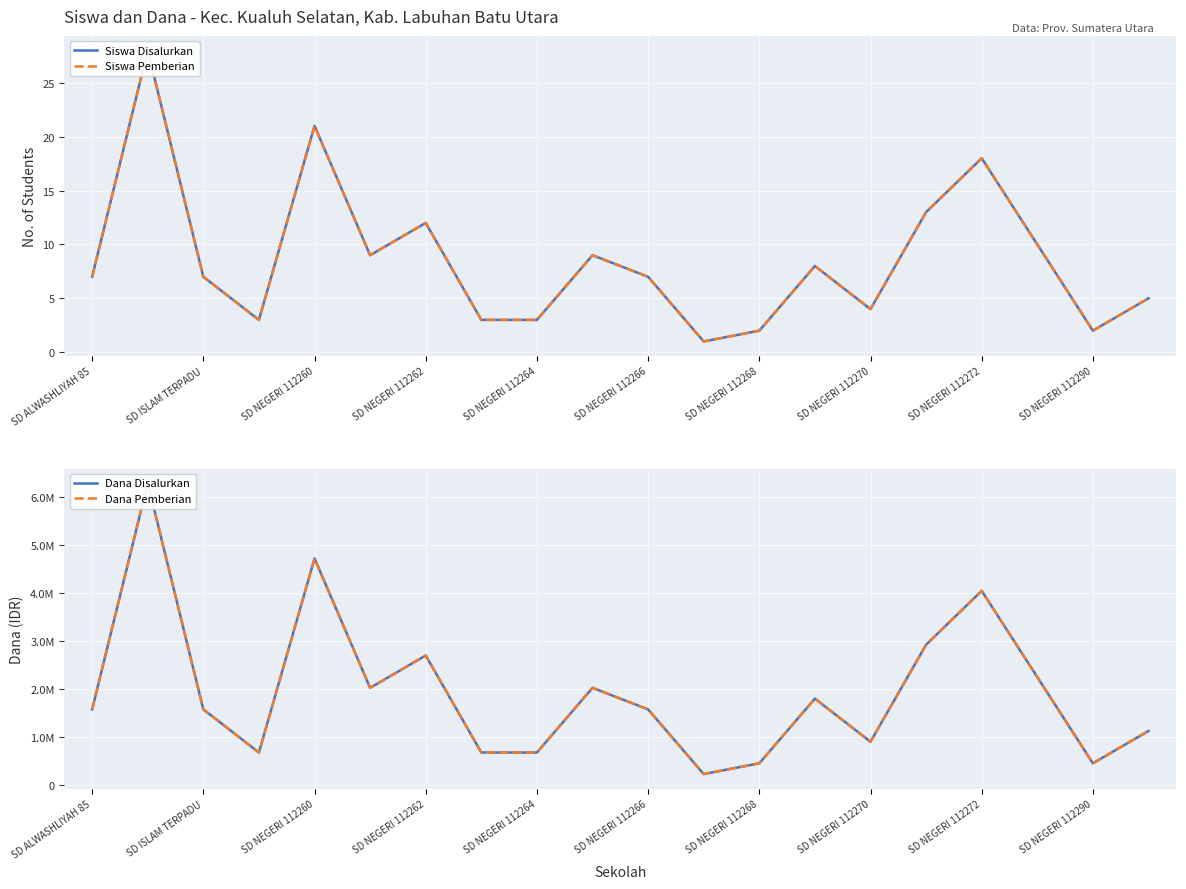

How many interior local valleys does the Siswa Pemberian series have?

5